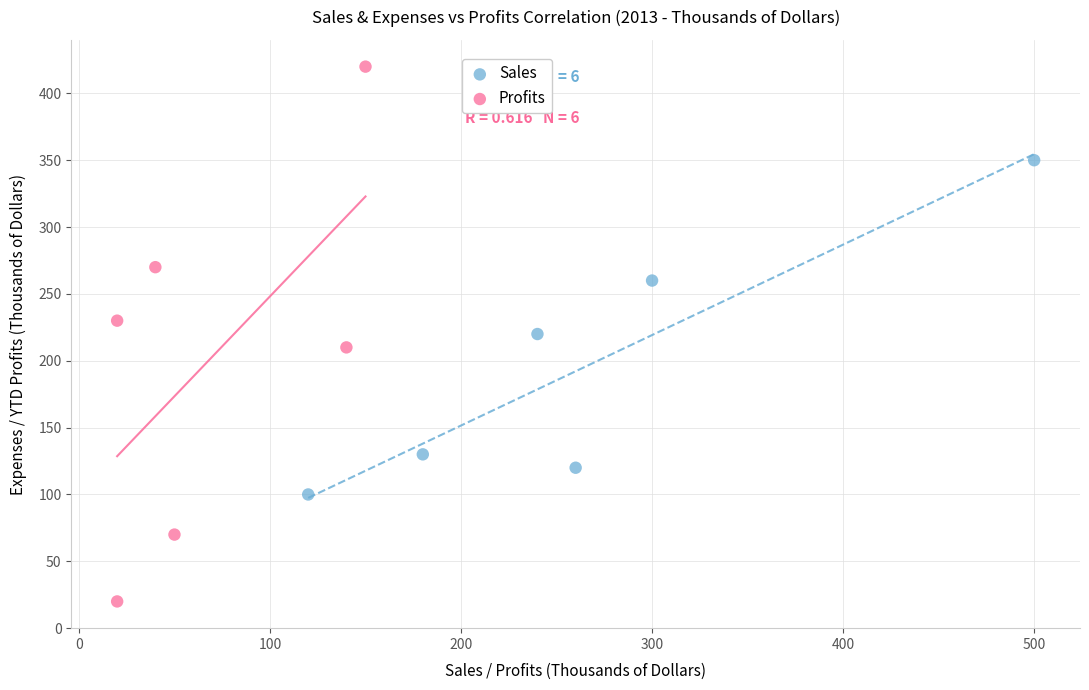

Which series contains the highest Y value?

Profits